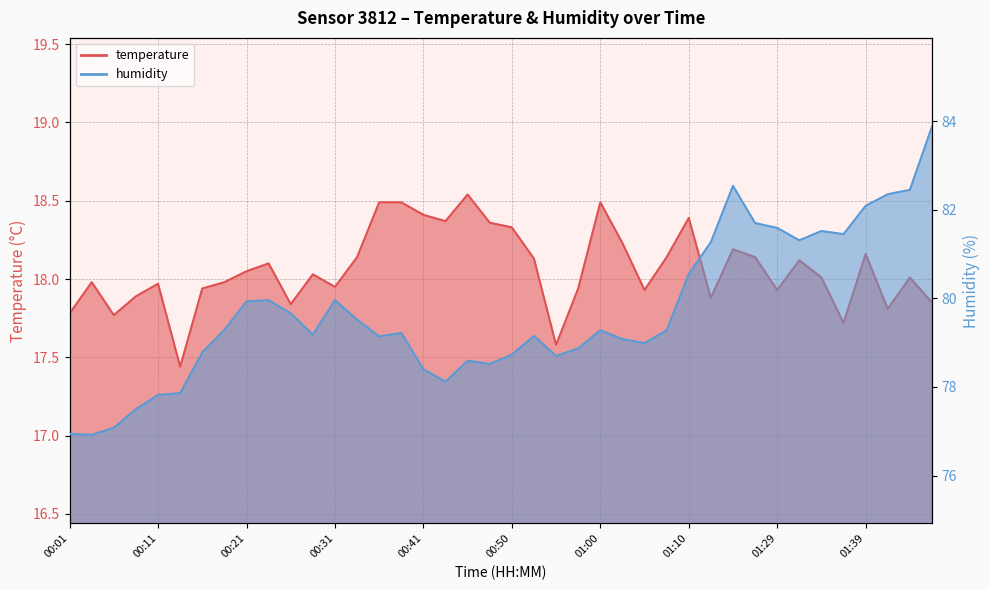

Rank the categories by humidity value from highest to lowest.

01:47, 01:24, 01:44, 01:42, 01:39, 01:27, 01:29, 01:34, 01:37, 01:32, 01:21, 01:10, 00:23, 00:31, 00:21, 00:26, 00:33, 00:19, 01:00, 01:07, 00:38, 00:28, 00:53, 00:36, 01:02, 01:05, 00:58, 00:16, 00:50, 00:55, 00:45, 00:48, 00:41, 00:43, 00:14, 00:11, 00:09, 00:06, 00:01, 00:04